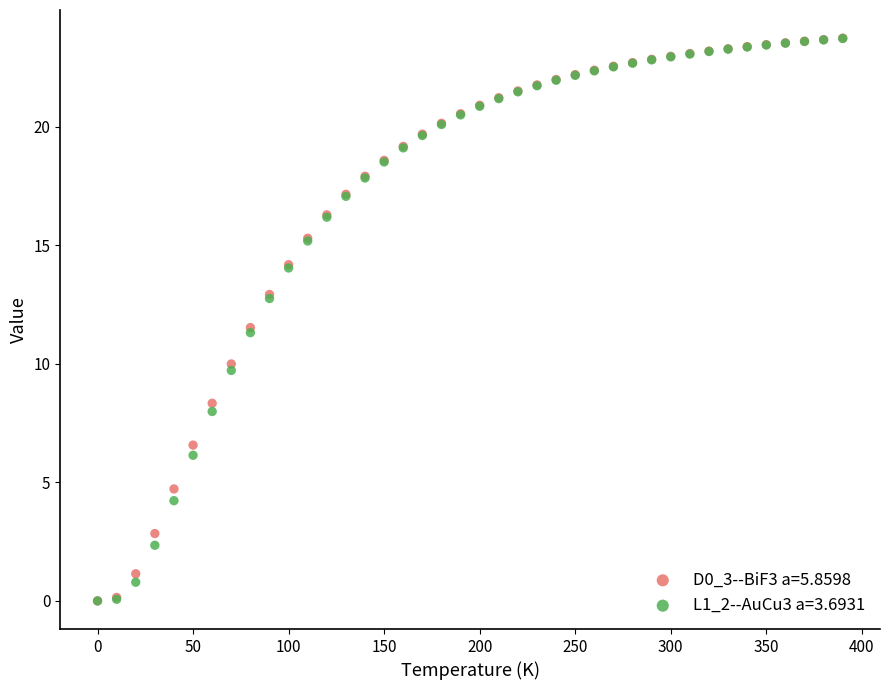

What are all the series names shown in the legend?

D0_3--BiF3 a=5.8598, L1_2--AuCu3 a=3.6931